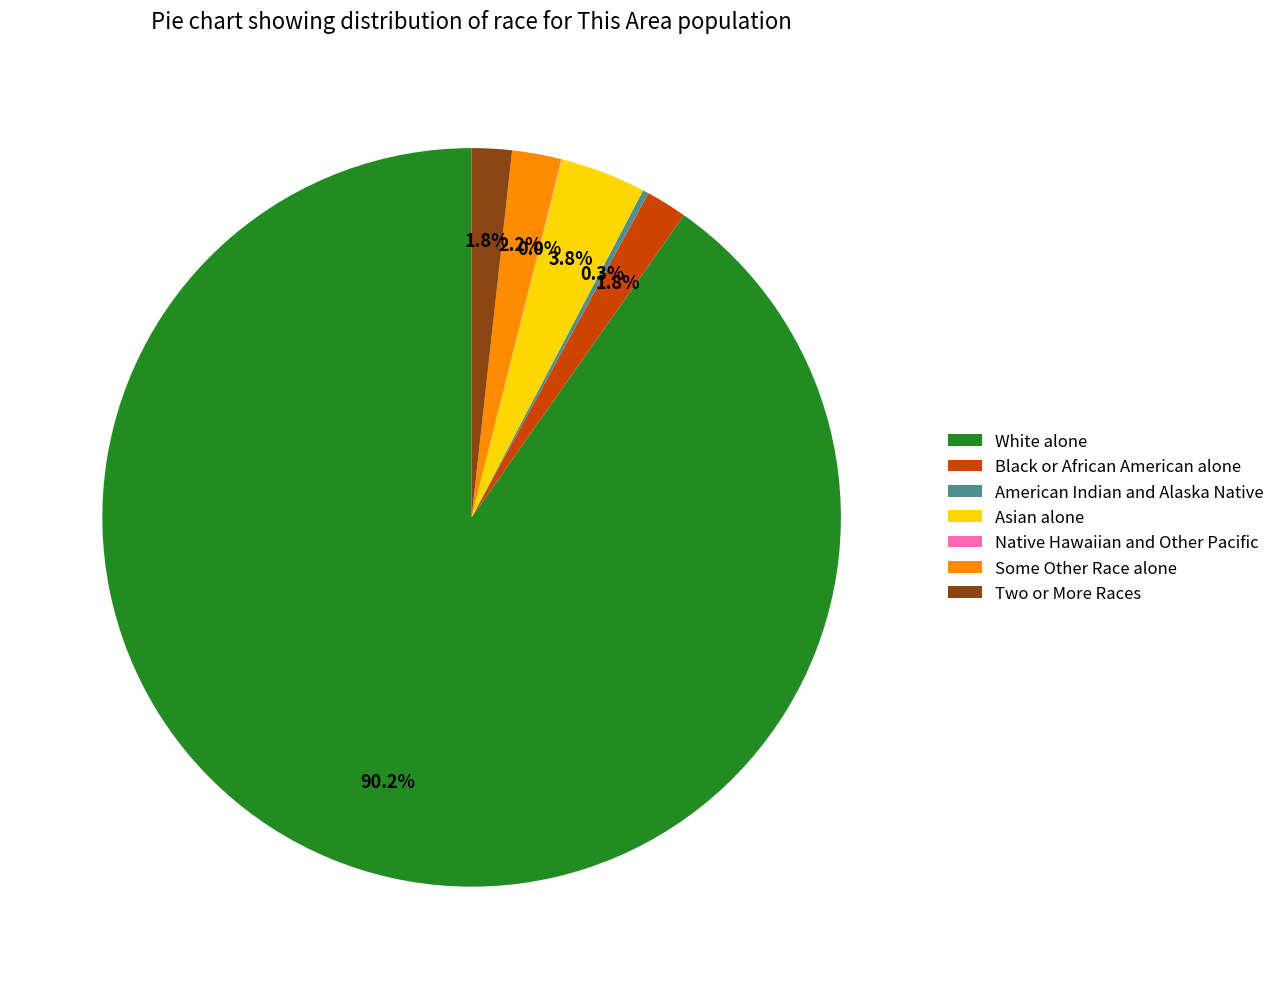

Which slice is the largest?

White alone